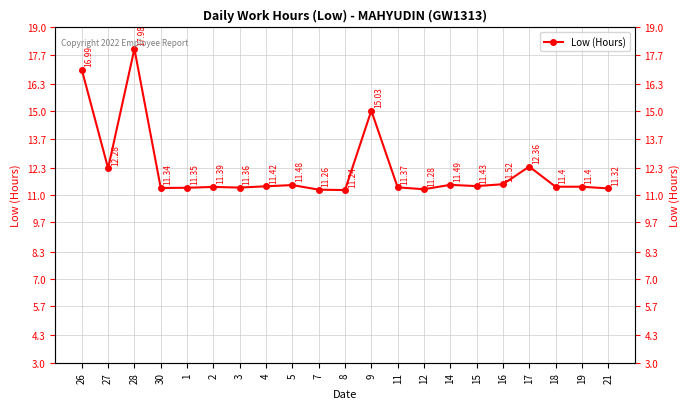

Rank the categories by value from lowest to highest.

8, 7, 12, 21, 30, 1, 3, 11, 2, 18, 19, 4, 15, 5, 14, 16, 27, 17, 9, 26, 28